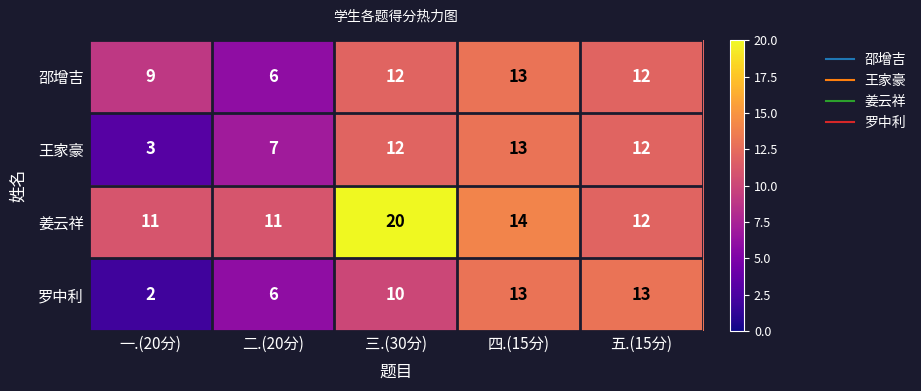

At how many categories does at least one series exceed 5?

5